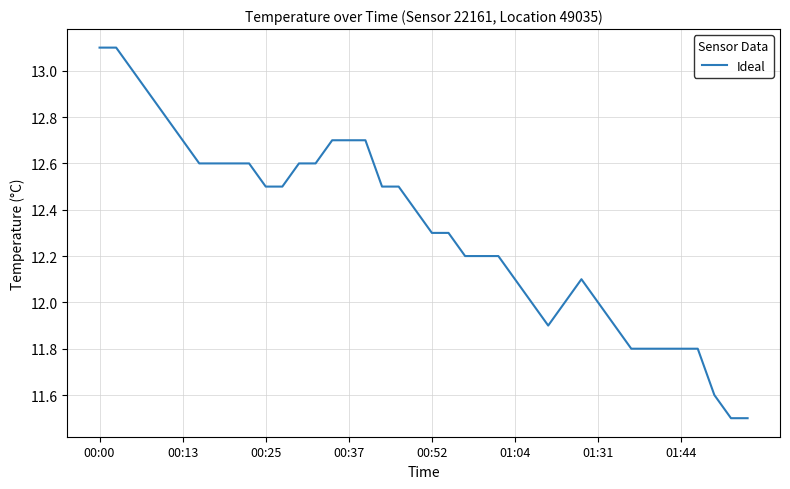

Count the number of data series in this chart.

1